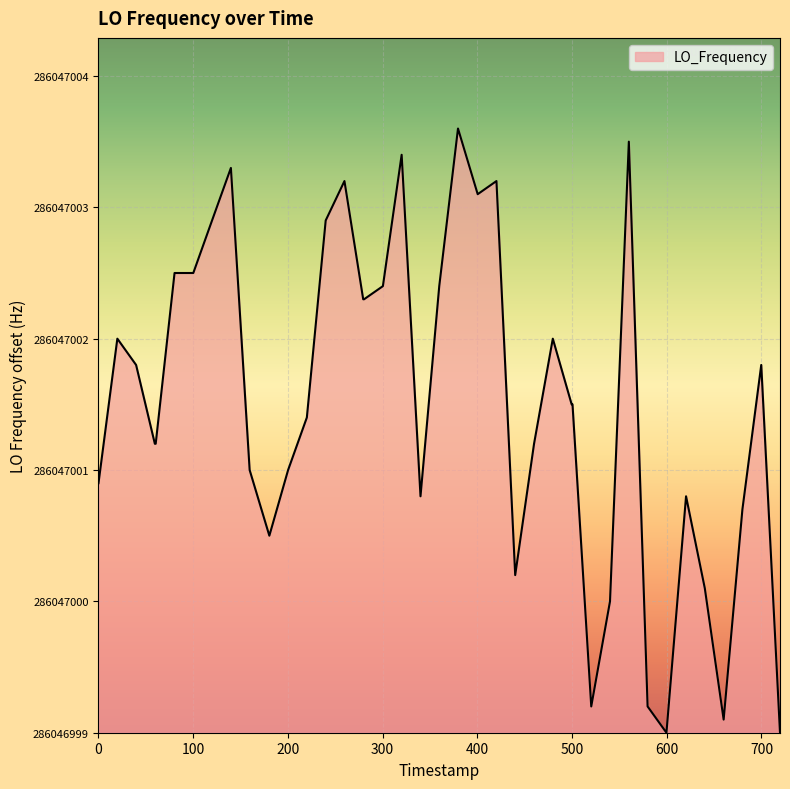

Is this an area chart (filled region under the line)?

Yes